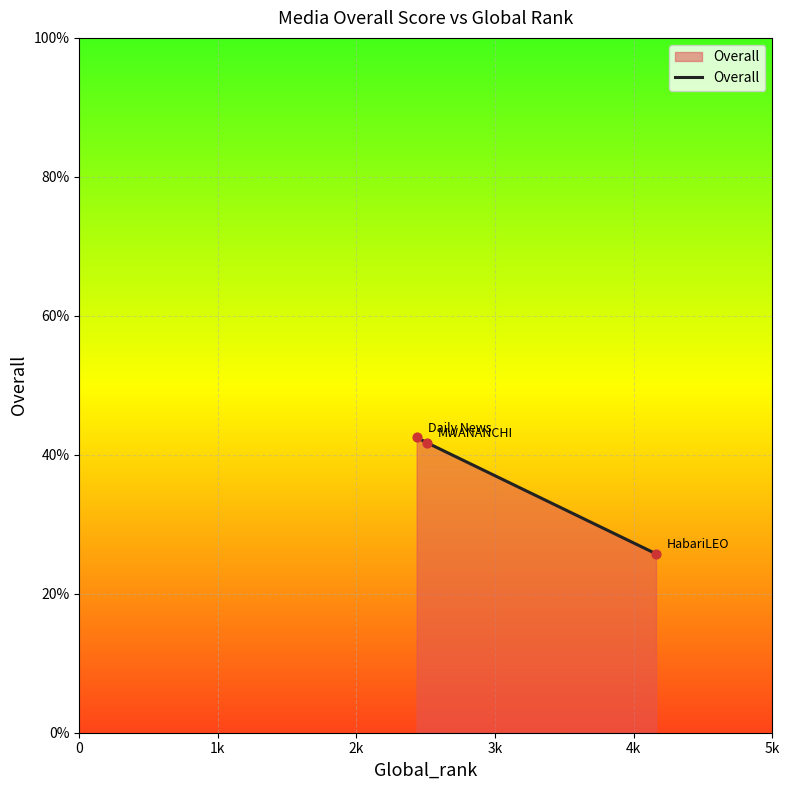

What is the smallest value displayed?

25.8